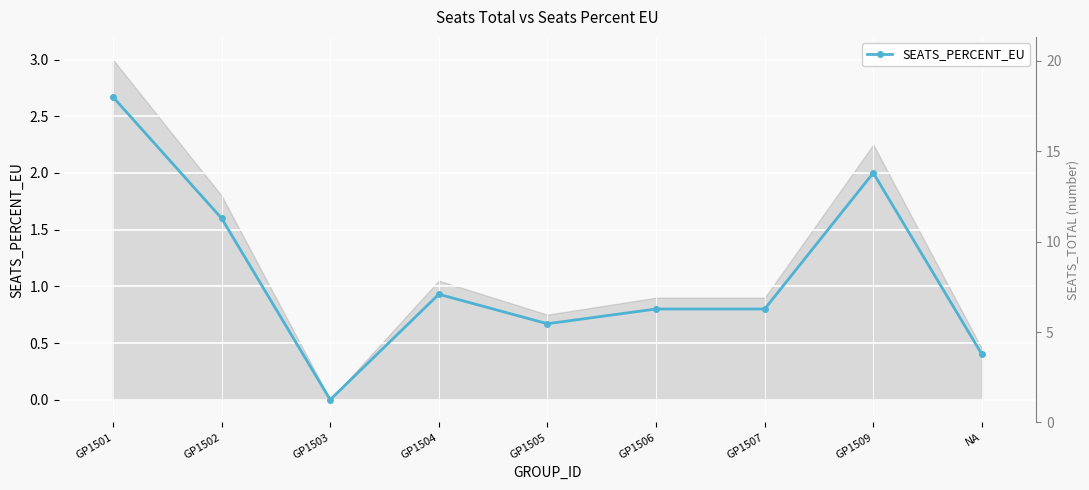

What is the difference between the maximum and minimum values?

2.7